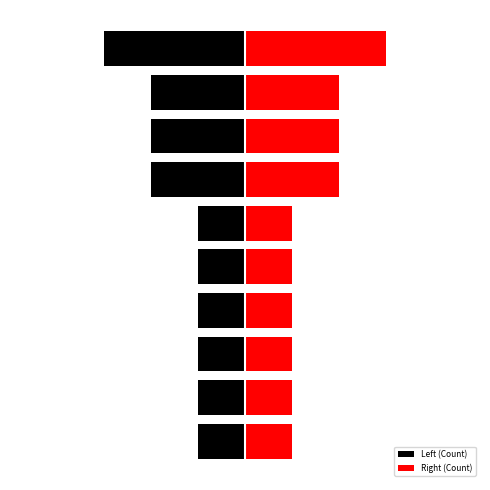

What is the difference between the highest and lowest values at 4?

2